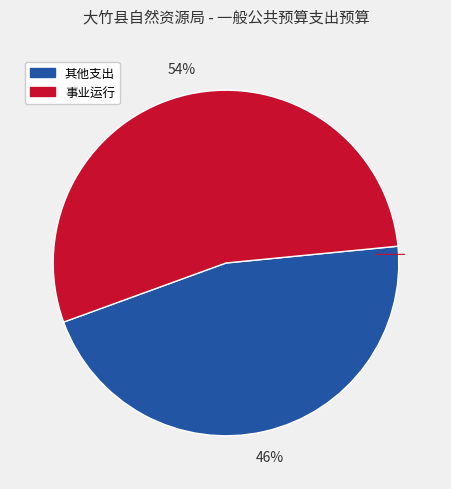

Approximately how many times larger is the value at 其他支出 compared to 事业运行?

0.9